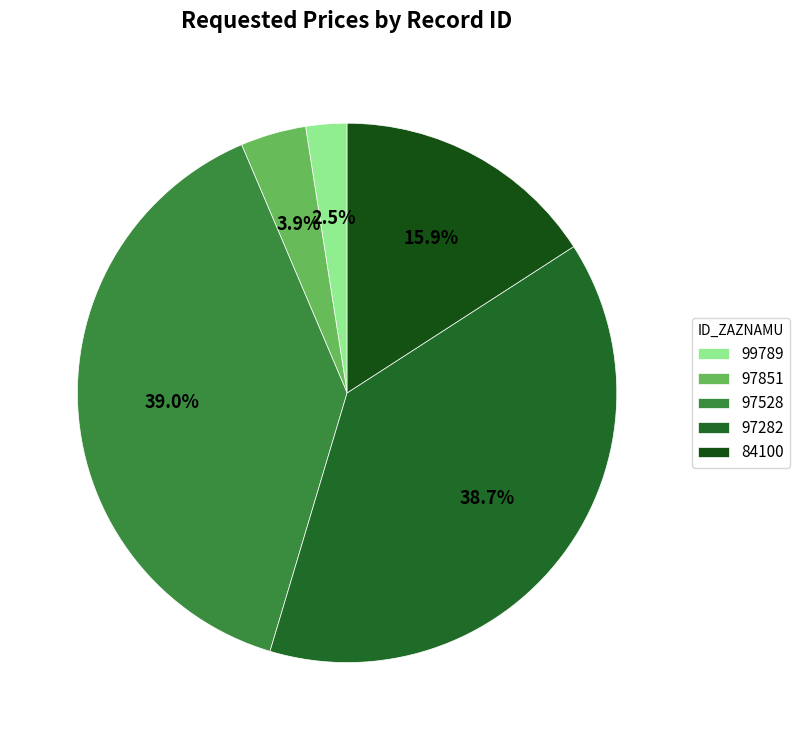

How many slices are in this pie chart?

5